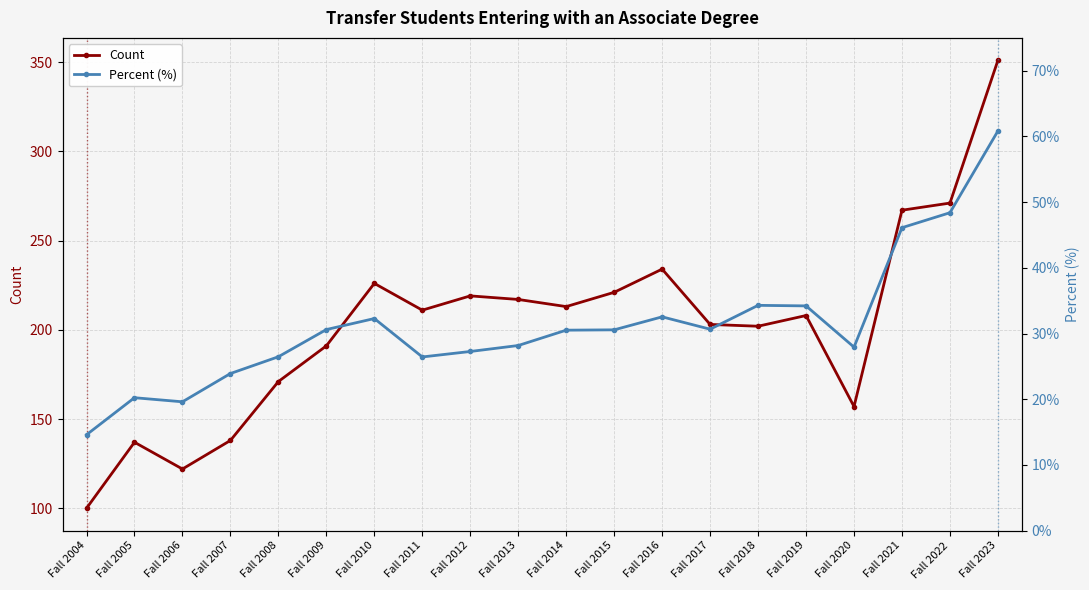

What is the sum of all Percent (%) values?

625.7